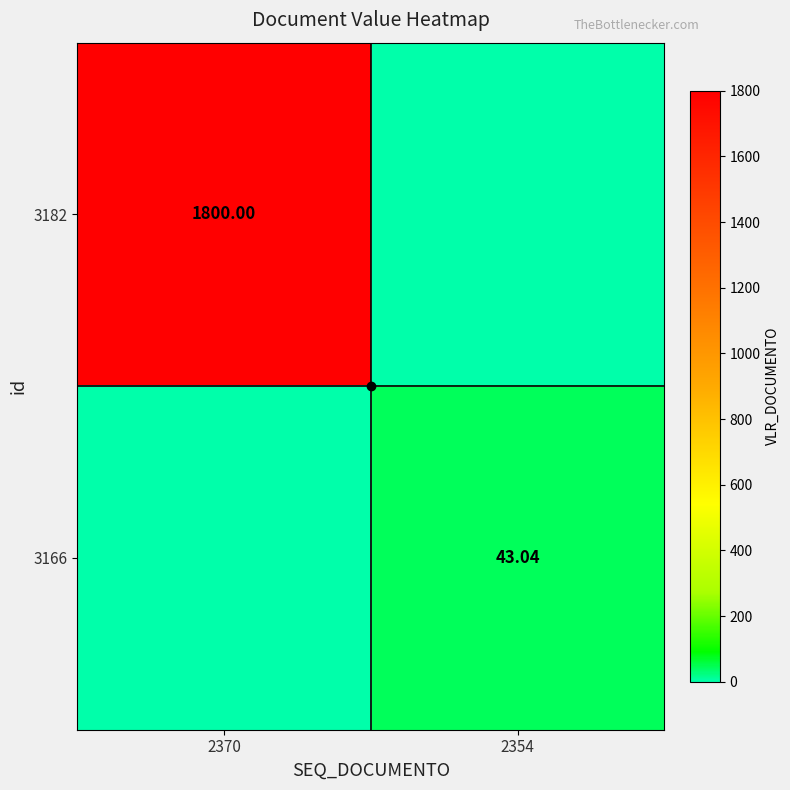

Which series changed the most between 2370 and 2354?

3182